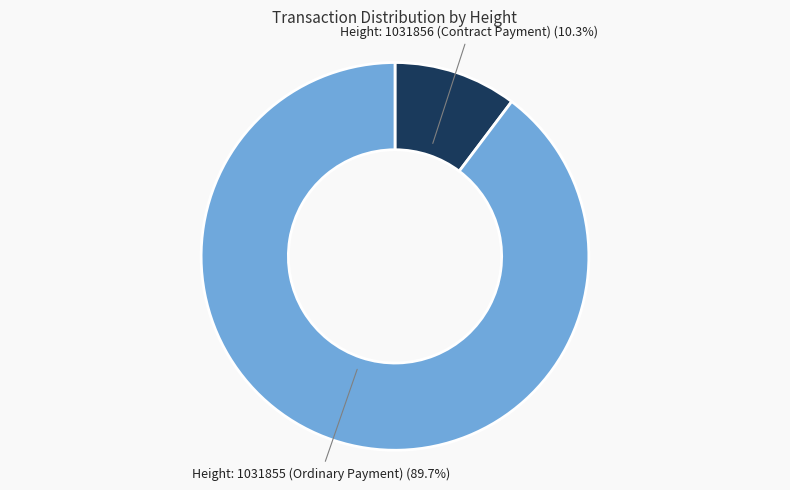

Does any single category account for the majority?

Yes